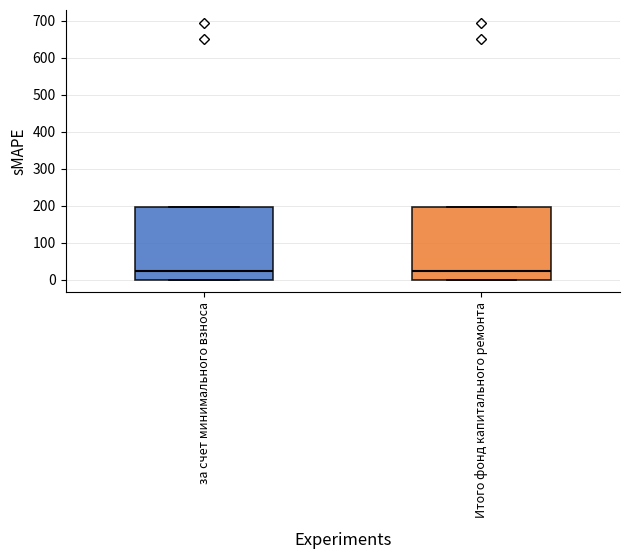

Reading left to right, transcribe this box plot: for each box, give where its median line is, the range the box spans, and where its two whiskers end, as read against the y-axis. The values are not printed on the chart, so give them approximately, as read against the axis.

за счет минимального взноса: median 20, box 0 to 200, whiskers 0 to 200
Итого фонд капитального ремонта: median 20, box 0 to 200, whiskers 0 to 200